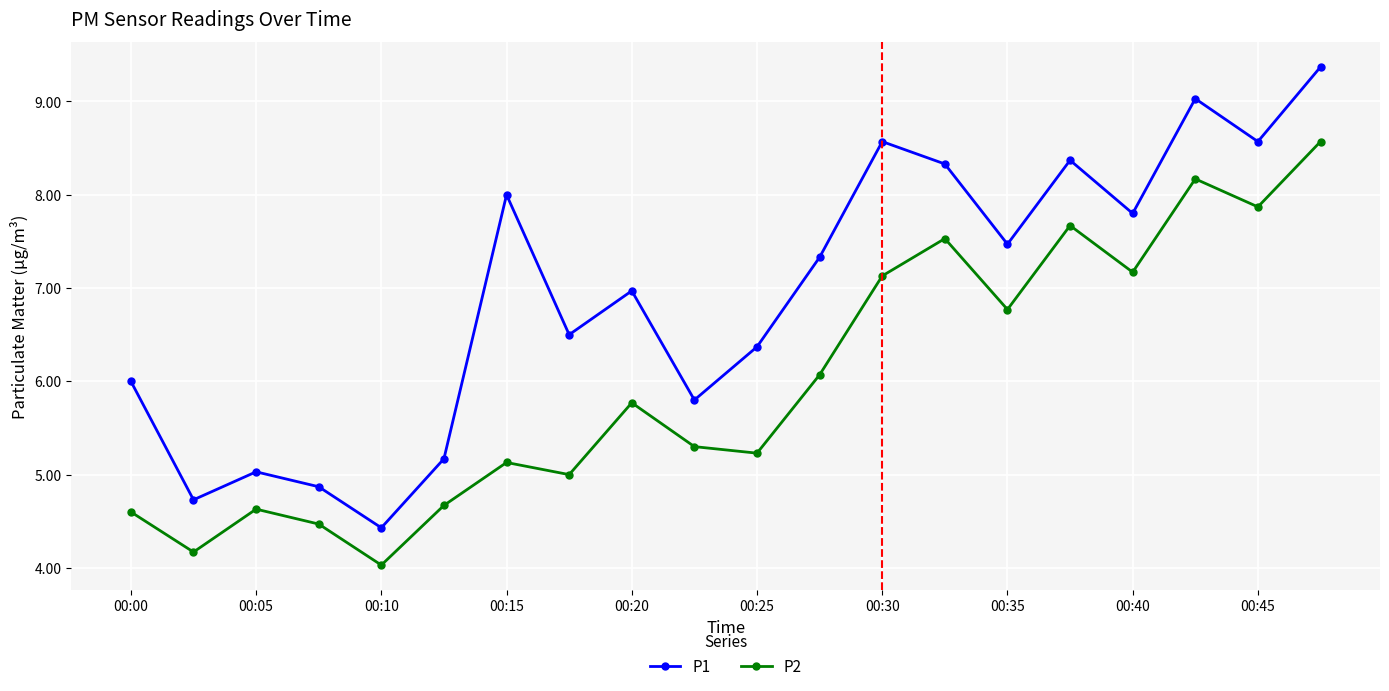

What are all the series names shown in the legend?

P1, P2